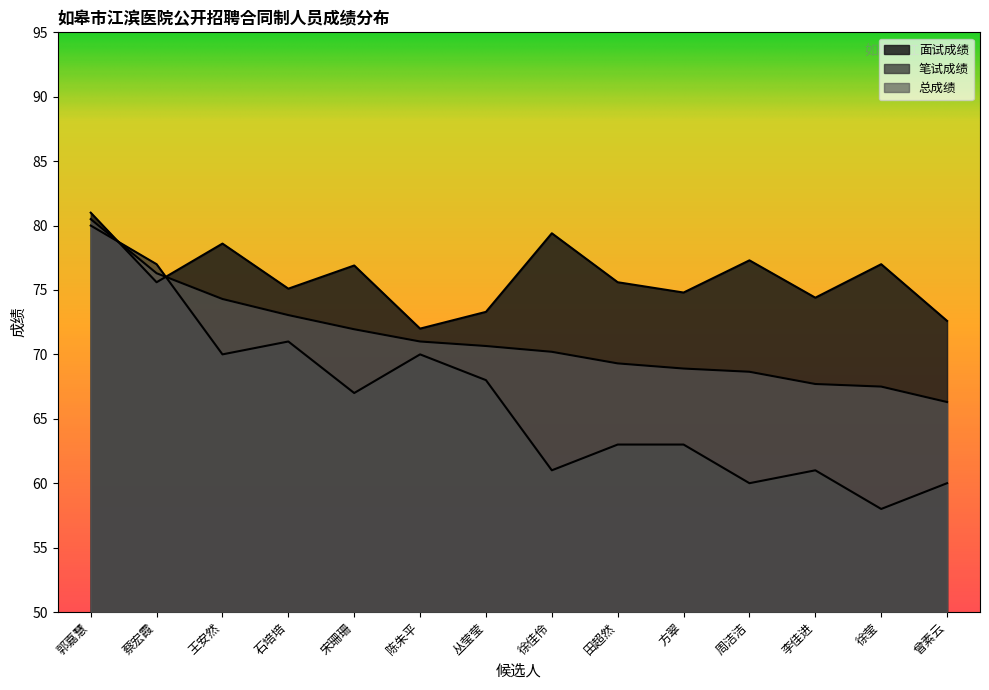

Where do 面试成绩 and 笔试成绩 first cross each other?

郭嘉慧 and 蔡宏霞